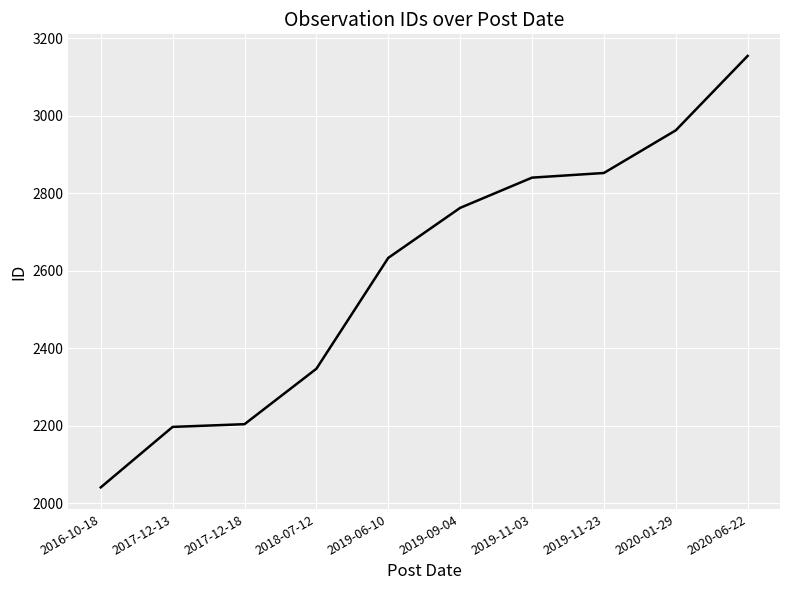

Reading left to right, what are all the values shown in this chart?

2016-10-18=2041	2017-12-13=2197	2017-12-18=2204	2018-07-12=2347	2019-06-10=2633	2019-09-04=2762	2019-11-03=2840	2019-11-23=2852	2020-01-29=2962	2020-06-22=3154